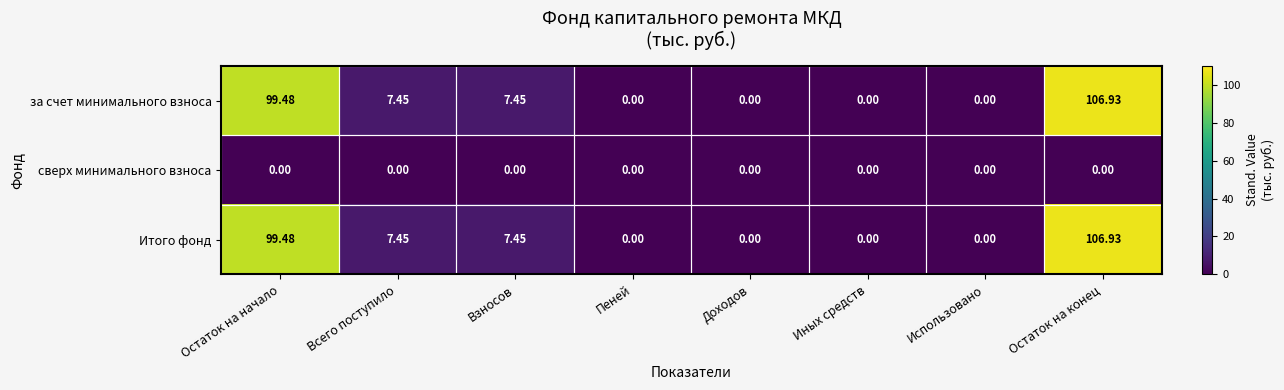

Is the value of за счет минимального взноса at Всего поступило greater than the value of сверх минимального взноса at Доходов?

Yes